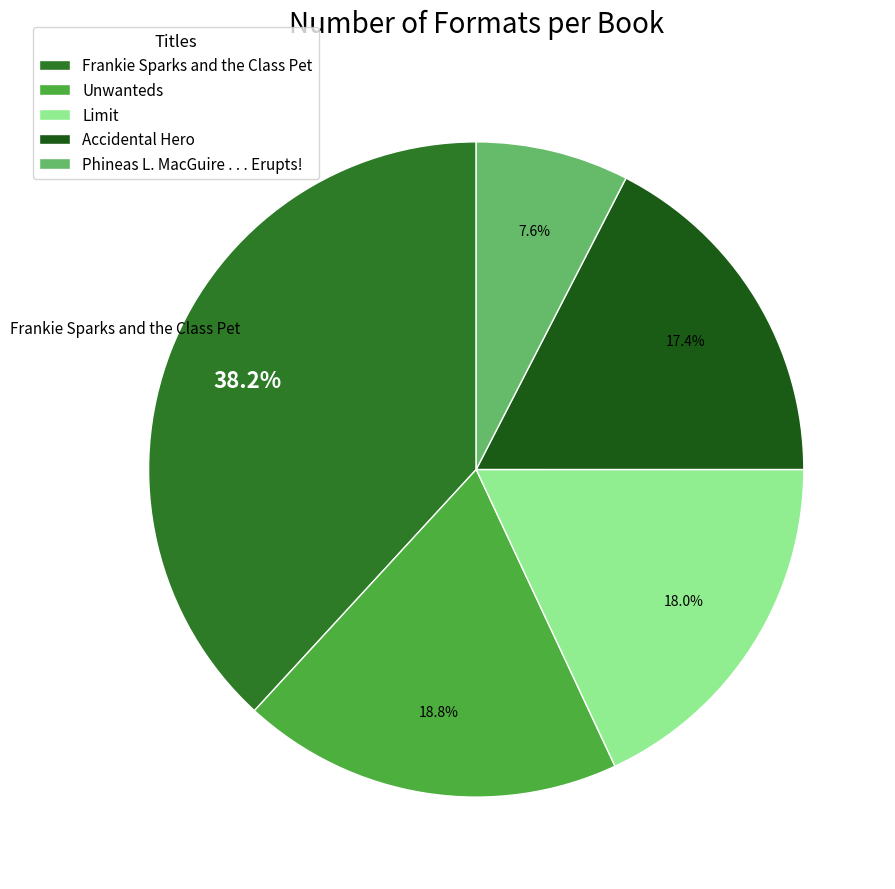

What is the smallest slice in the pie chart?

Phineas L. MacGuire . . . Erupts!